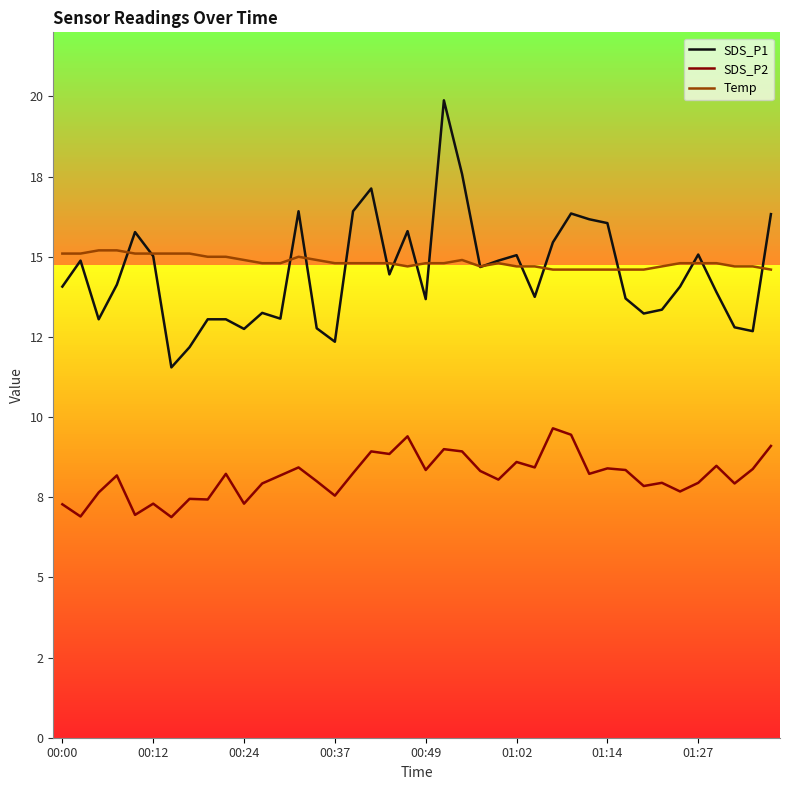

The Temp series shows 24.0 at 14. True or false?

False